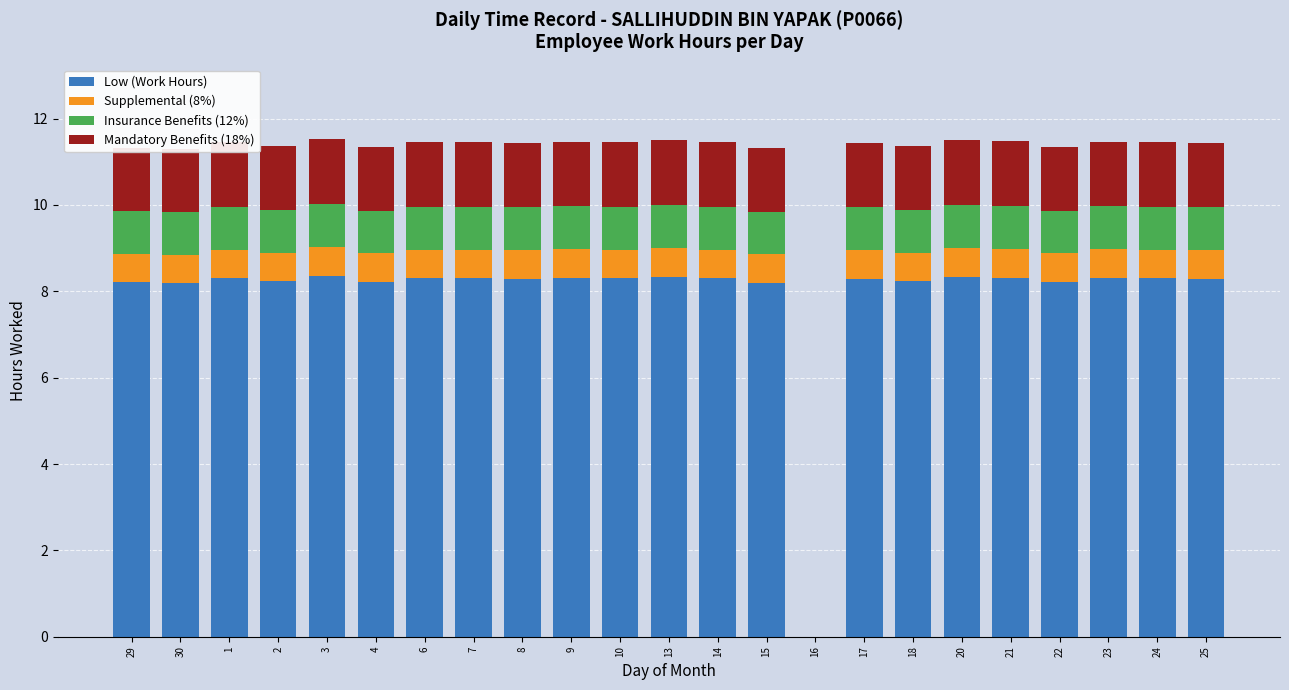

What is the total value across all series at 29?

11.3